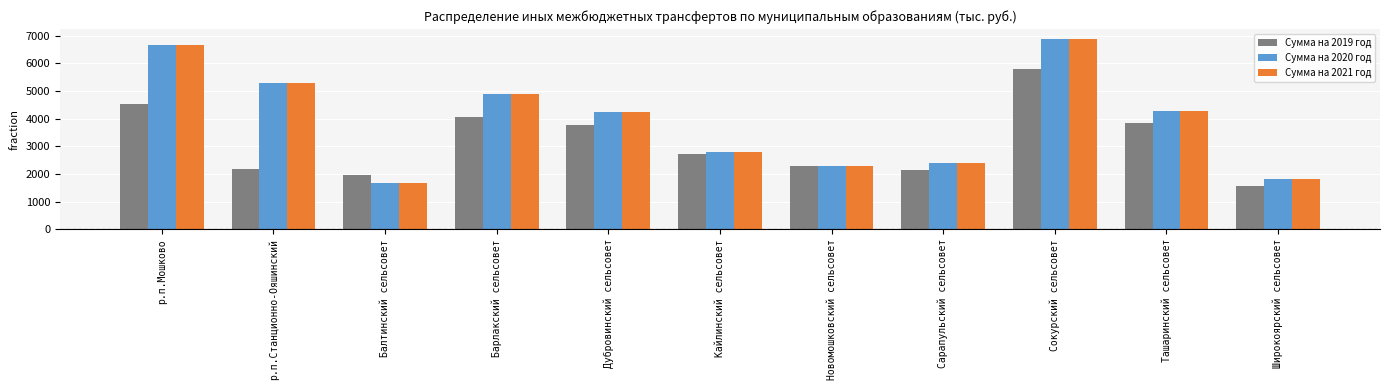

Is it true that Сумма на 2019 год equals 1406.0 at Дубровинский сельсовет?

False